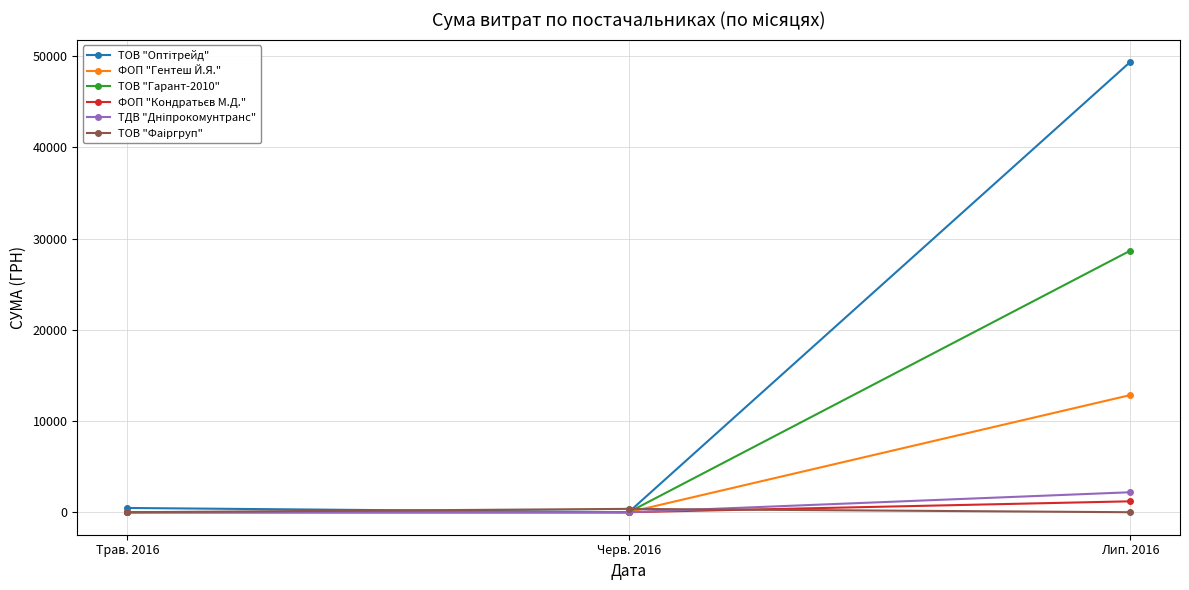

The ТОВ "Гарант-2010" series shows 12373.8 at Лип. 2016. True or false?

False